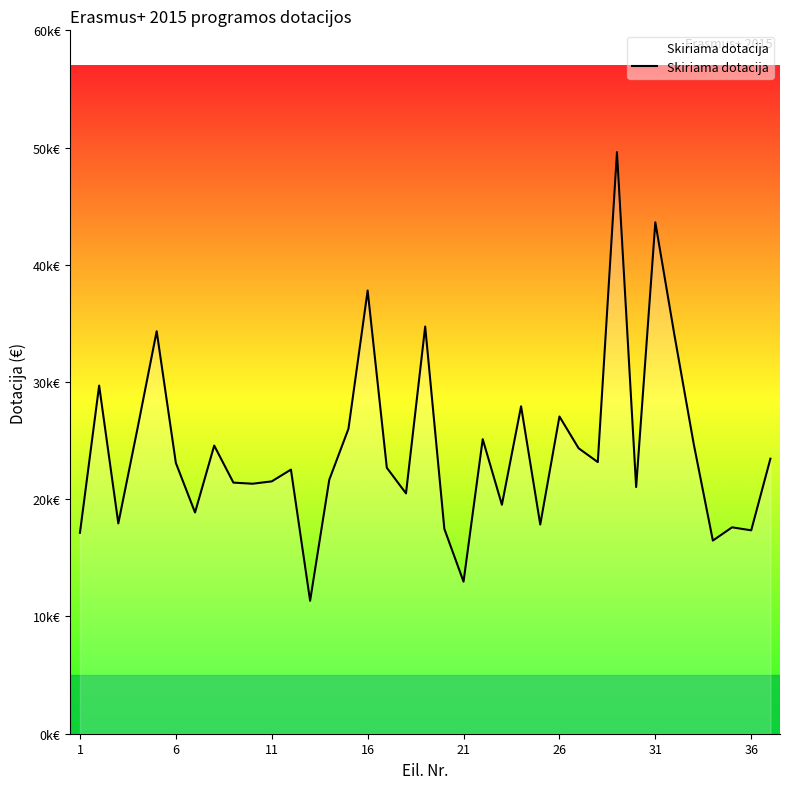

Does the chart have visible grid lines?

No